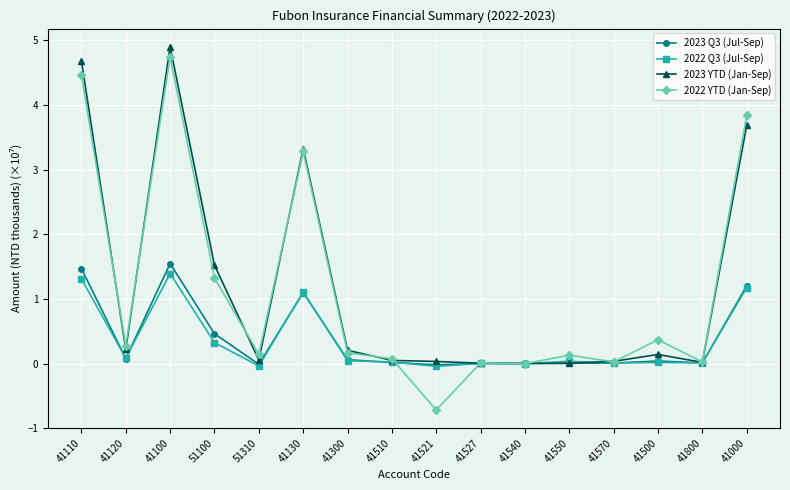

True or false: 2022 Q3 (Jul-Sep) has a value of 0.0 at 41800.

True